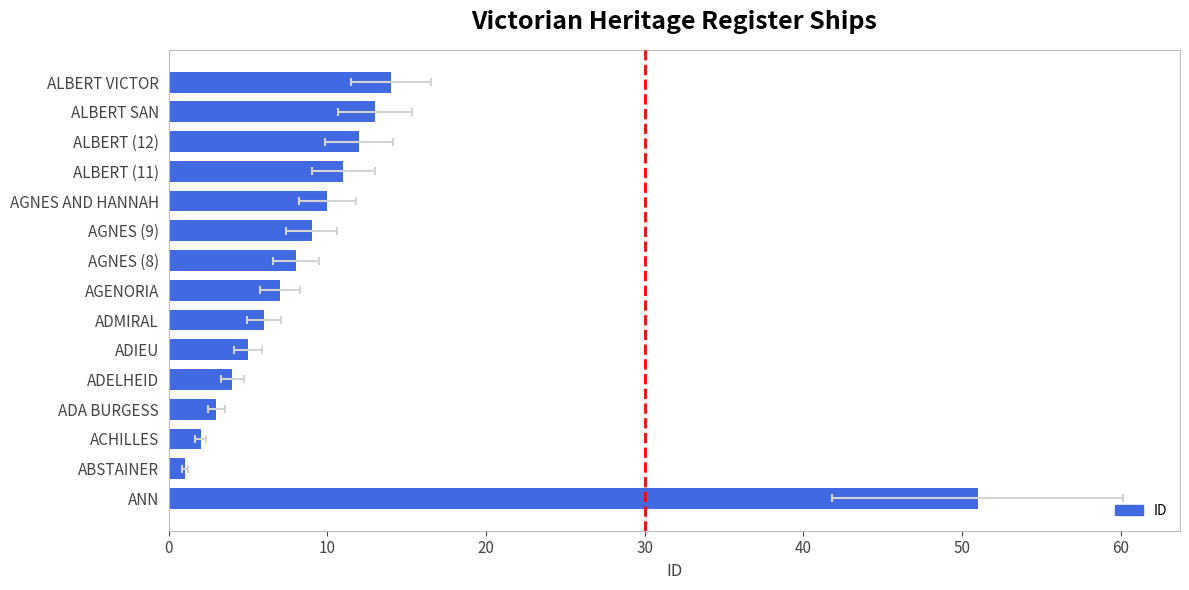

What is the maximum value shown in the chart?

51